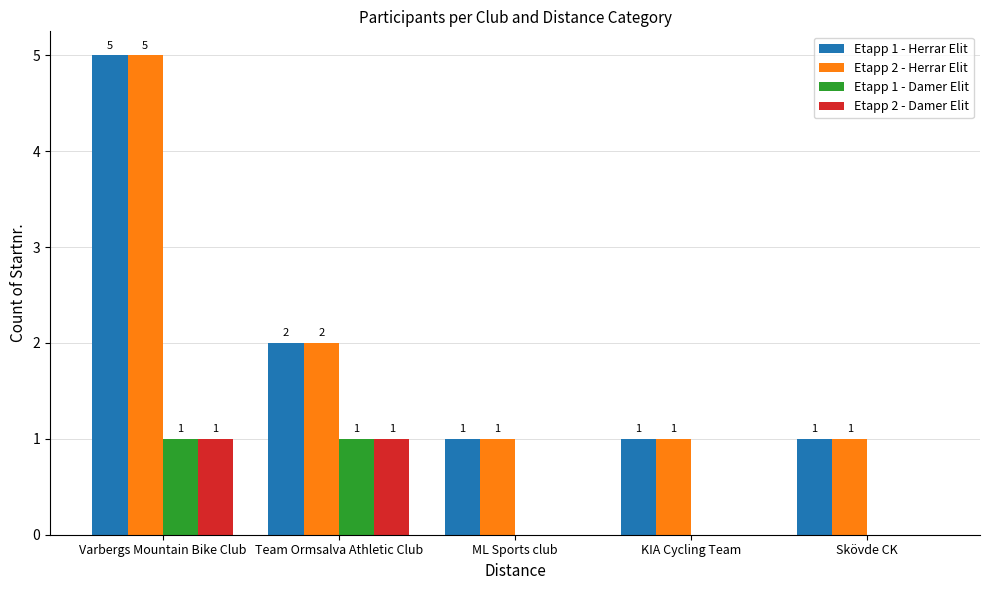

Which label corresponds to the largest value in the chart?

Varbergs Mountain Bike Club